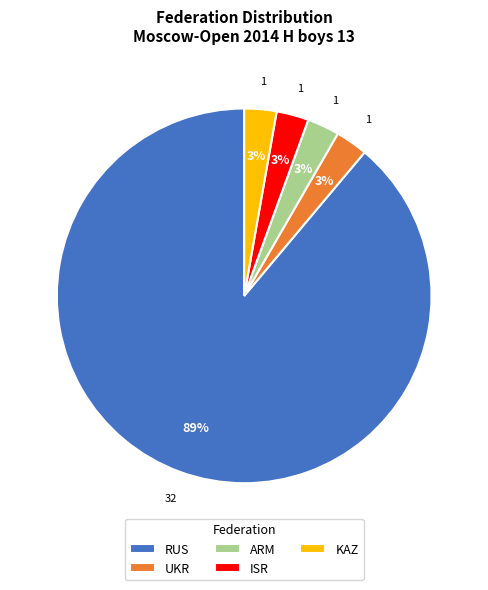

Combined, do ISR and KAZ account for over 50%?

No